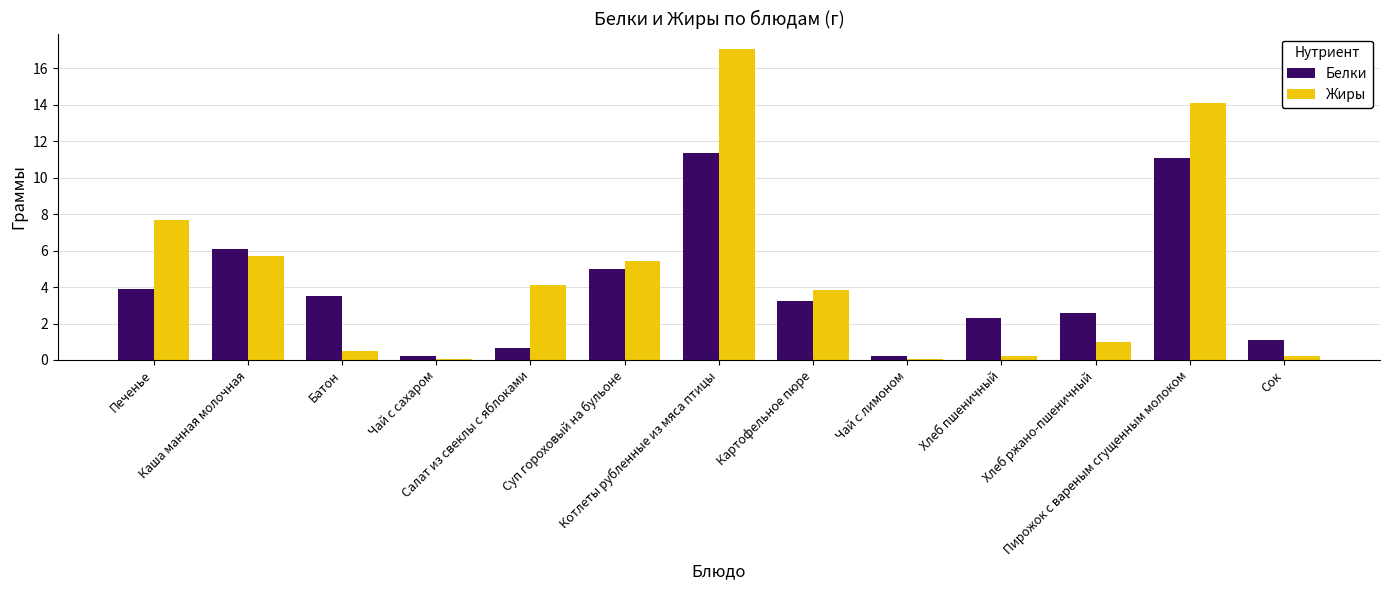

Is the value of Жиры at Салат из свеклы с яблоками greater than the value of Белки at Котлеты рубленные из мяса птицы?

No